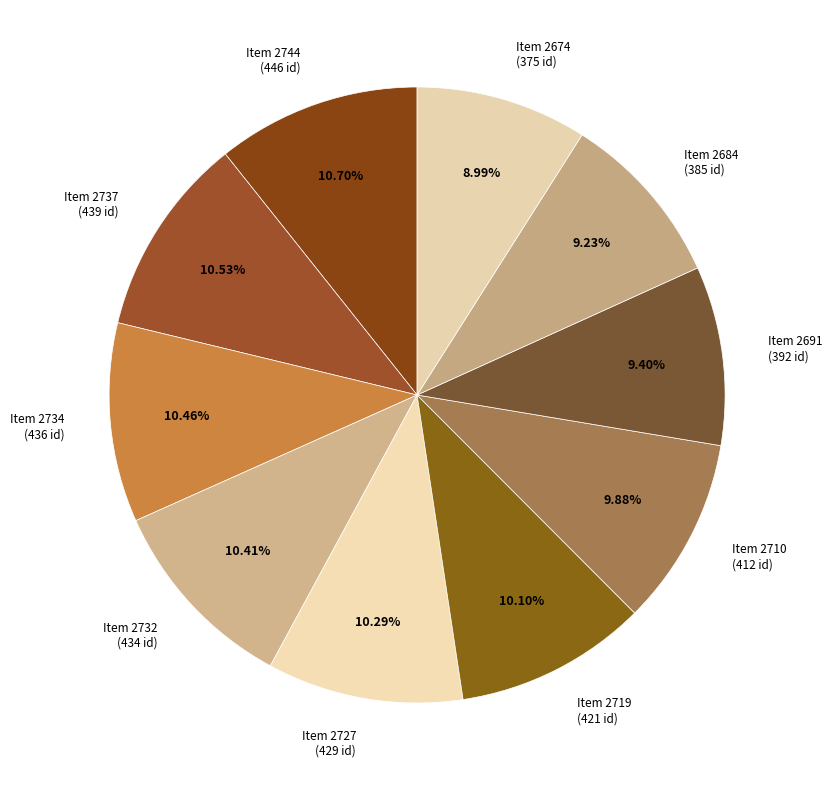

How many segments does this pie chart have?

10